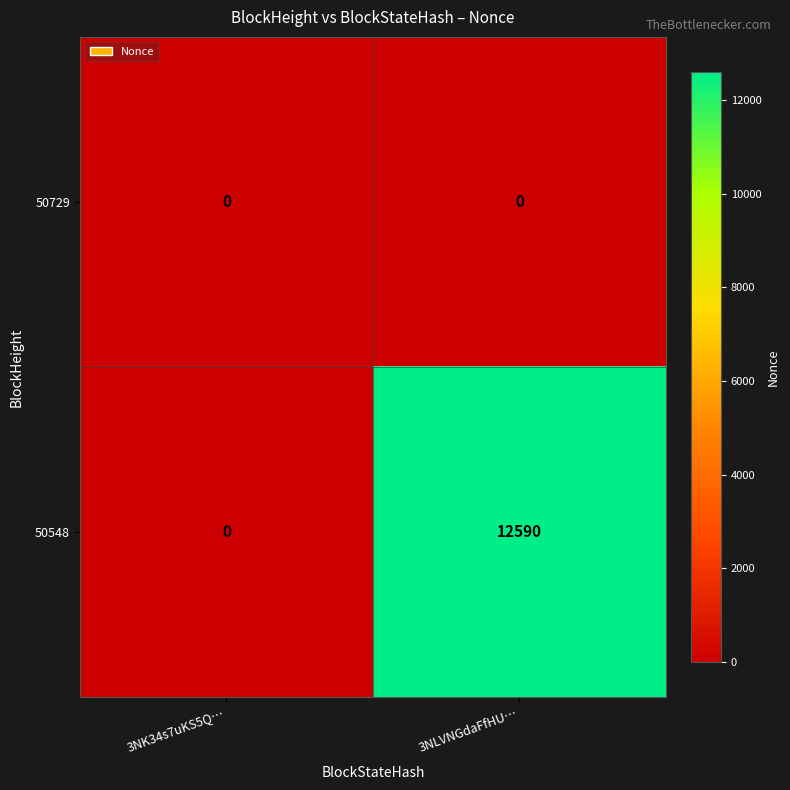

What is the maximum value shown in the chart?

12590